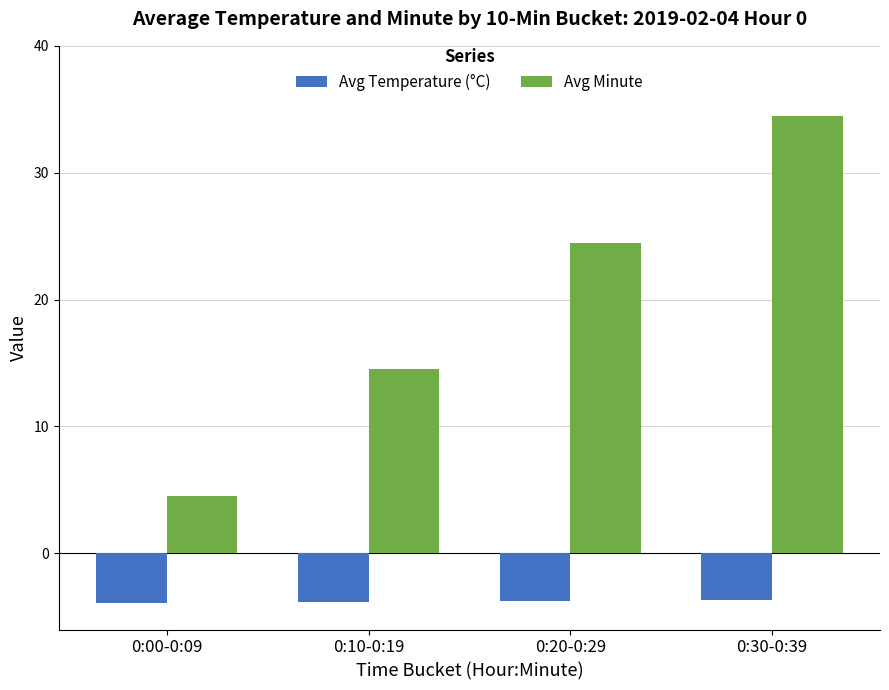

What are all the series names shown in the legend?

Avg Temperature (°C), Avg Minute